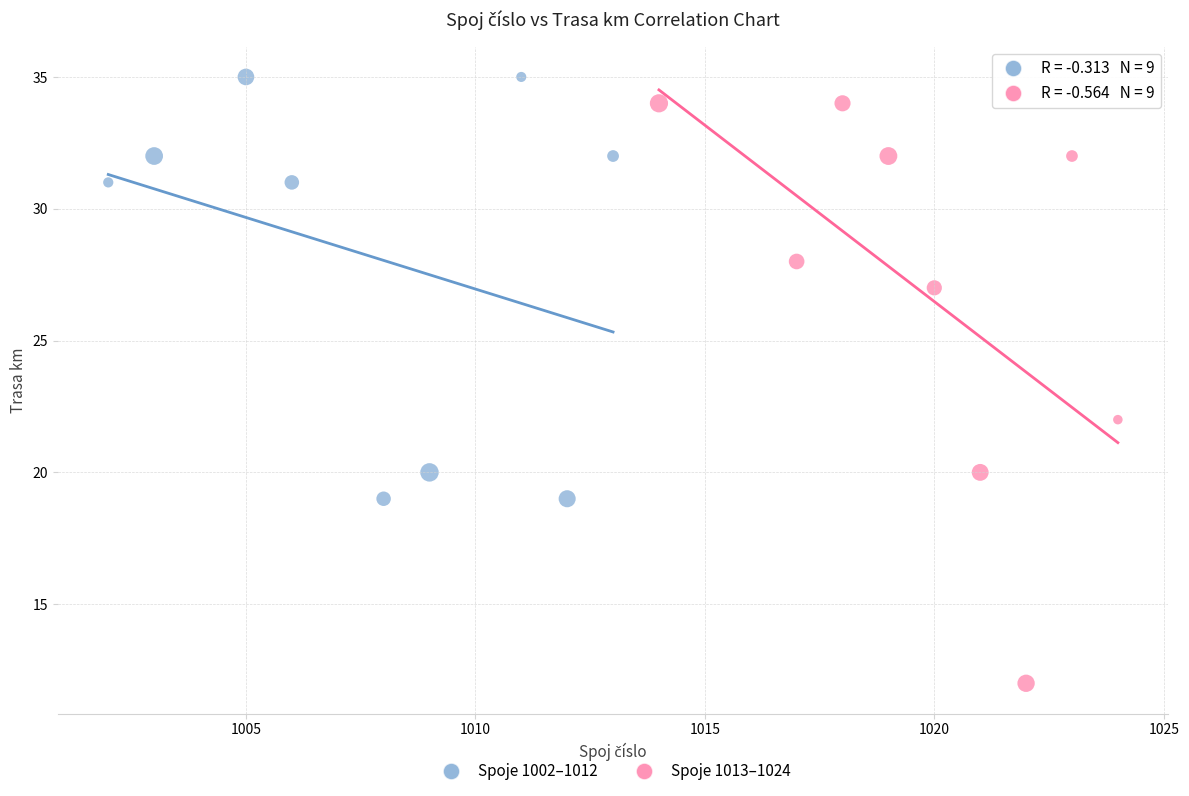

Which series contains the lowest Y value?

Spoje 1013–1024